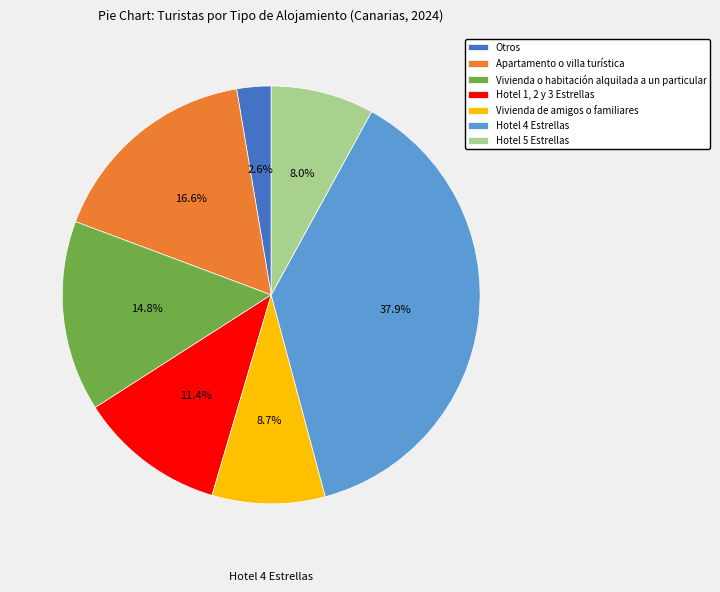

How many slices are in this pie chart?

7